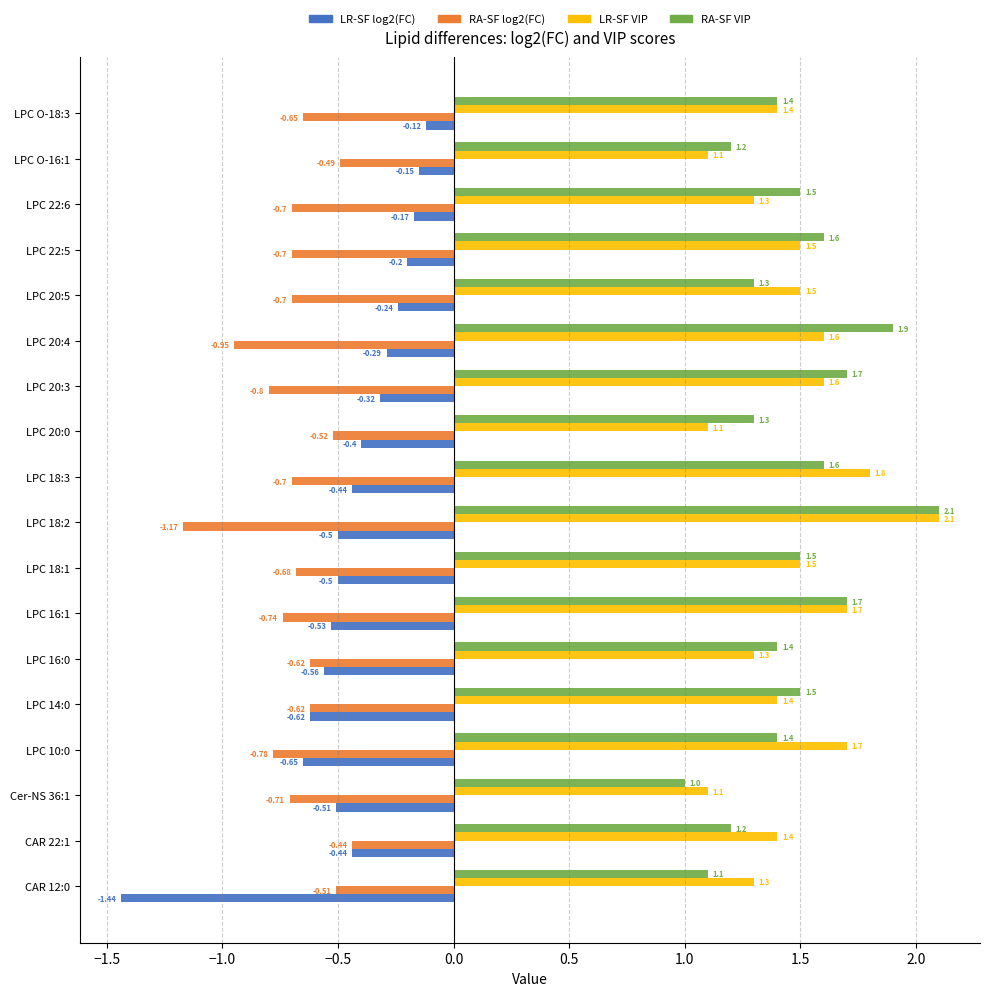

What is the spread (max minus min) of values at LPC 20:5?

2.2